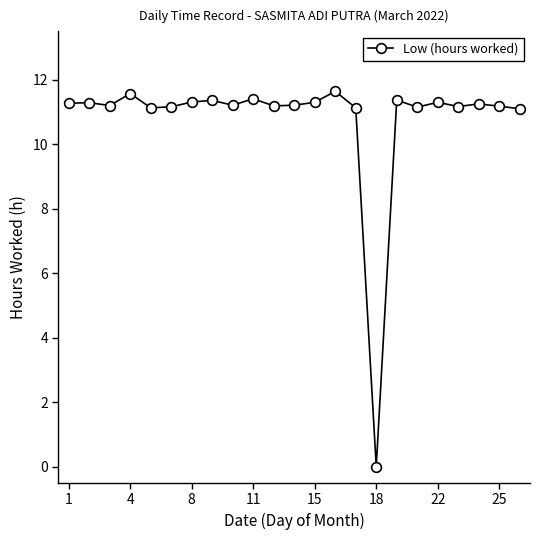

What is the average value?

10.8